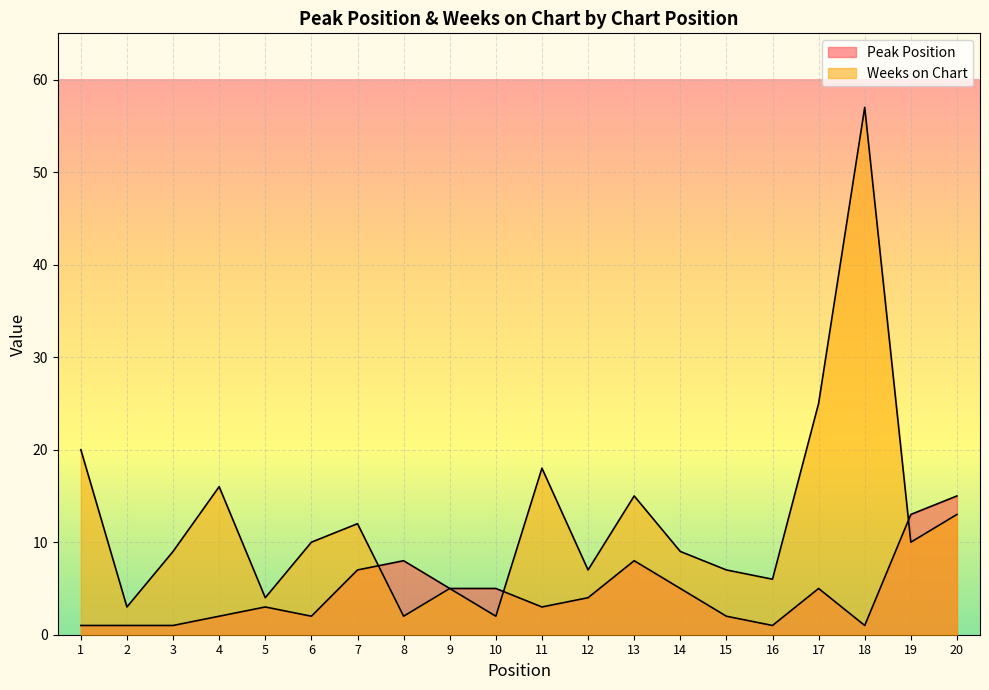

True or false: Weeks on Chart has more than 0 interior local peaks.

True